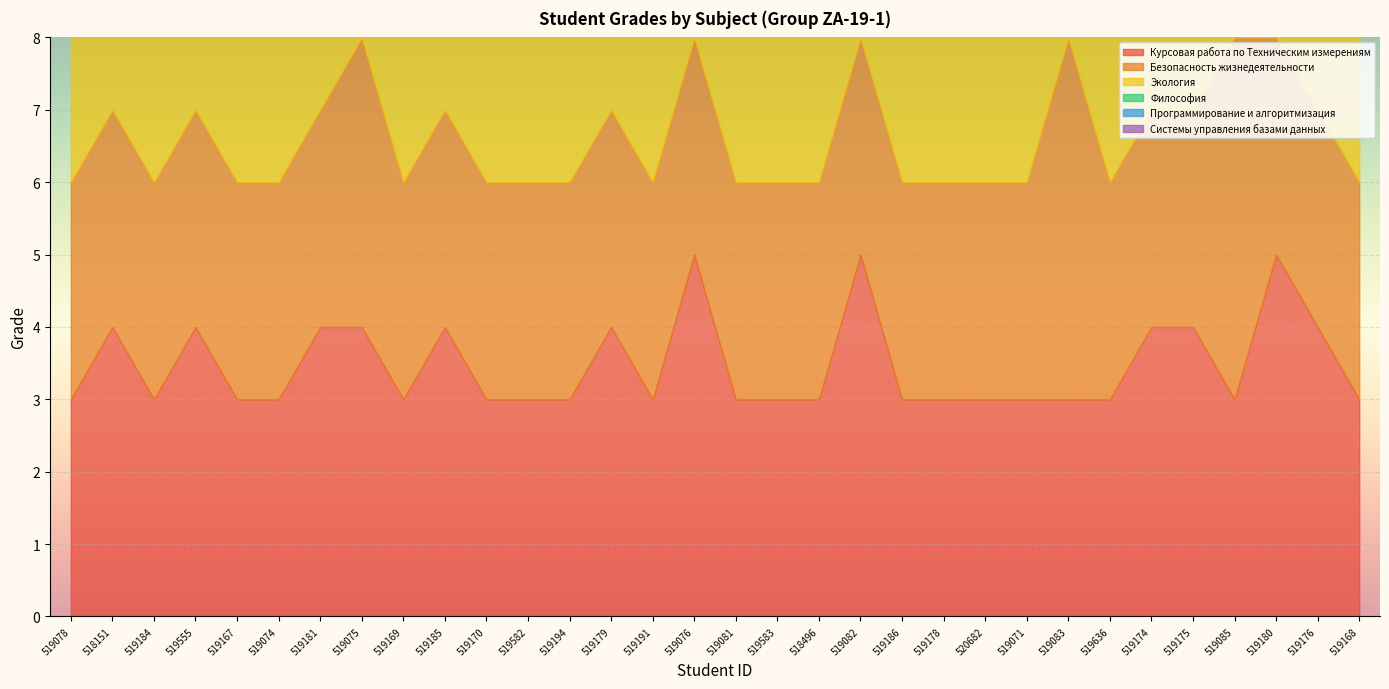

After their last crossing, which series has the higher values: Экология or Безопасность жизнедеятельности?

Экология